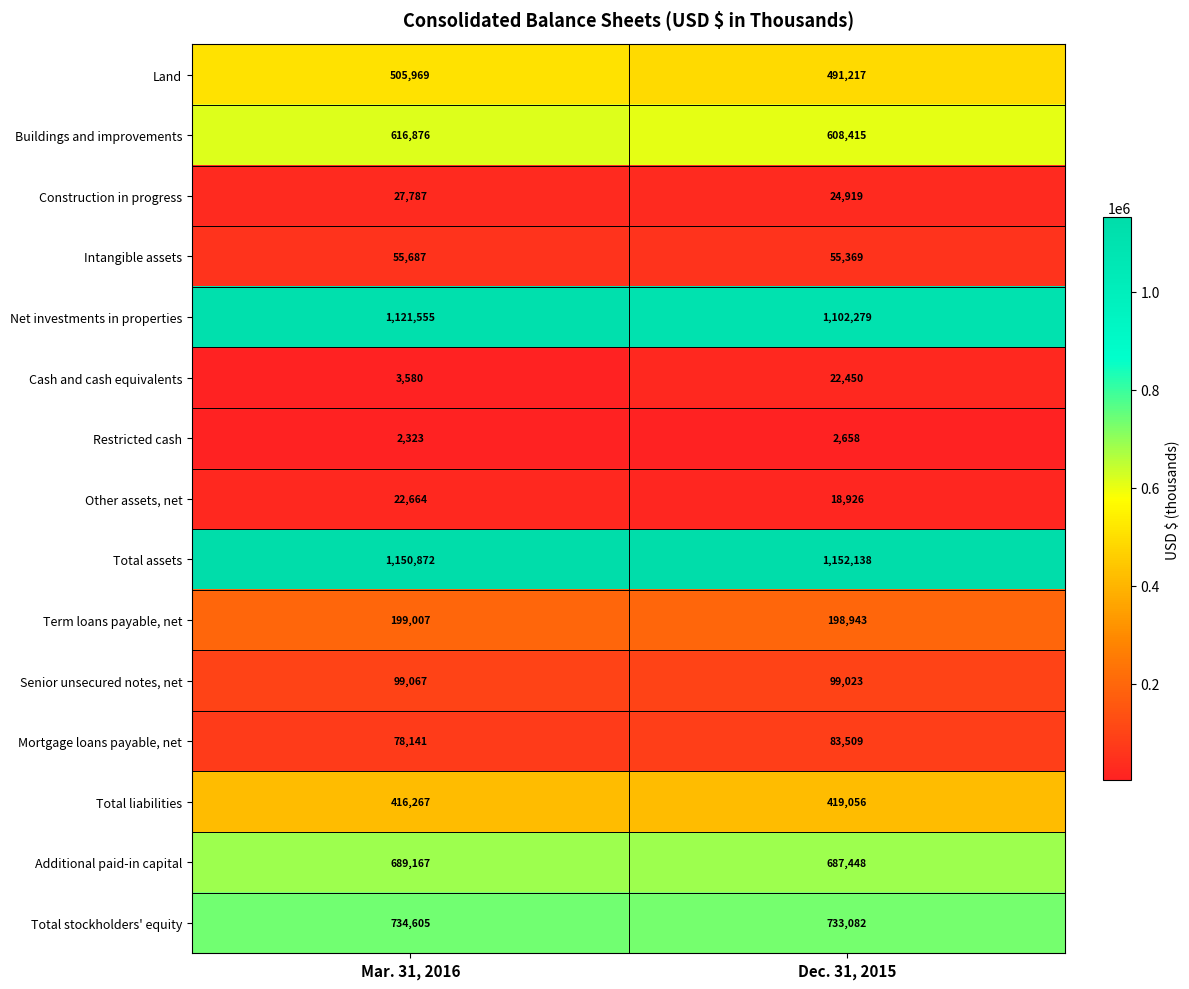

What is the lowest value of the Senior unsecured notes, net series?

99023